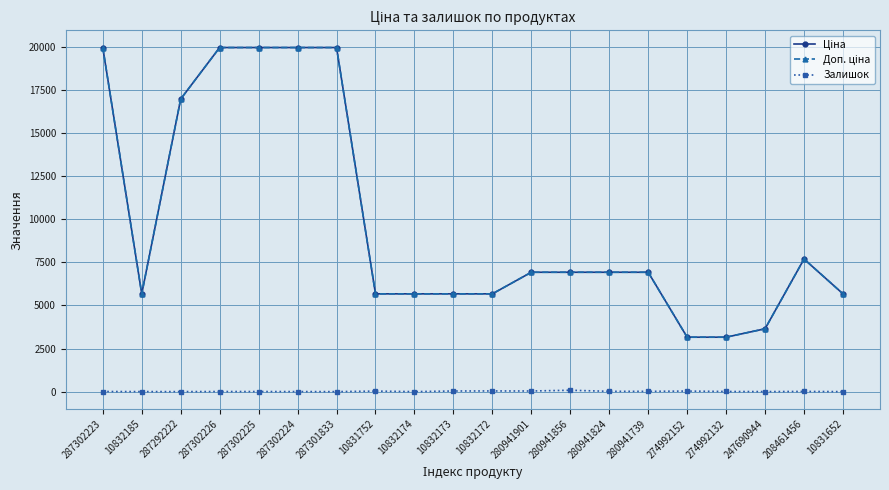

The Залишок series shows 11.0 at 208461456. True or false?

True